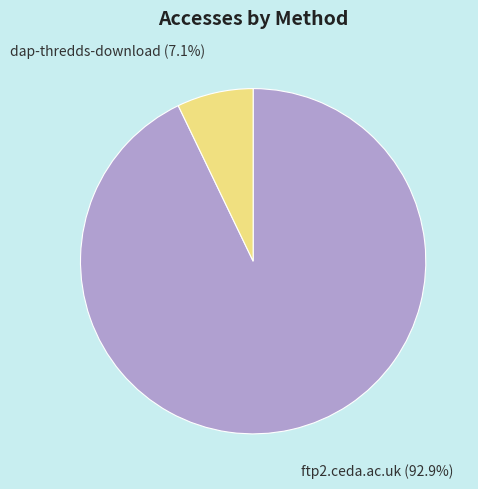

Count the number of slices in the pie.

2